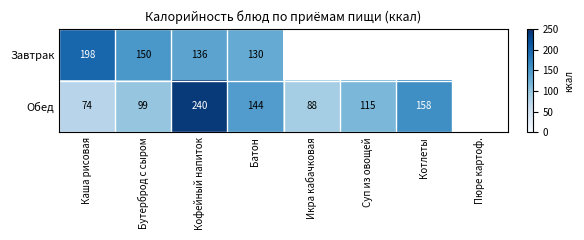

How many categories are shown in the chart?

8